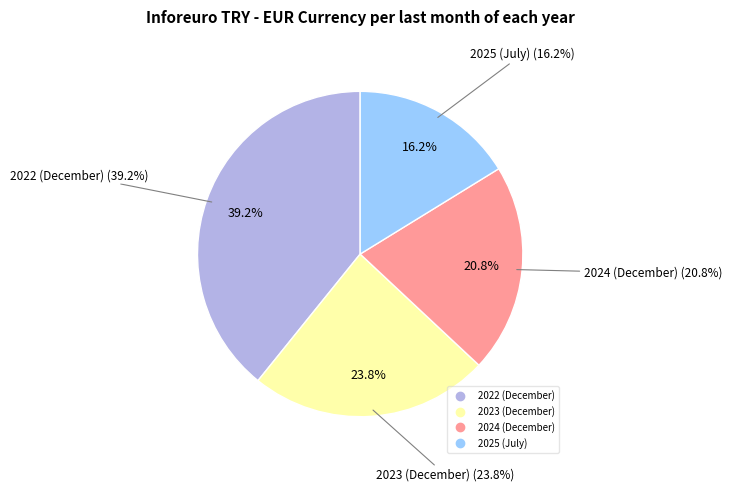

To the nearest percent, what is the difference between the largest and smallest slice percentages?

23%